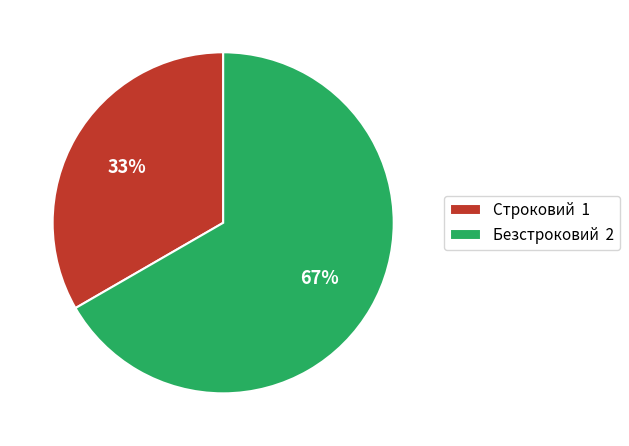

What is the majority slice?

Безстроковий